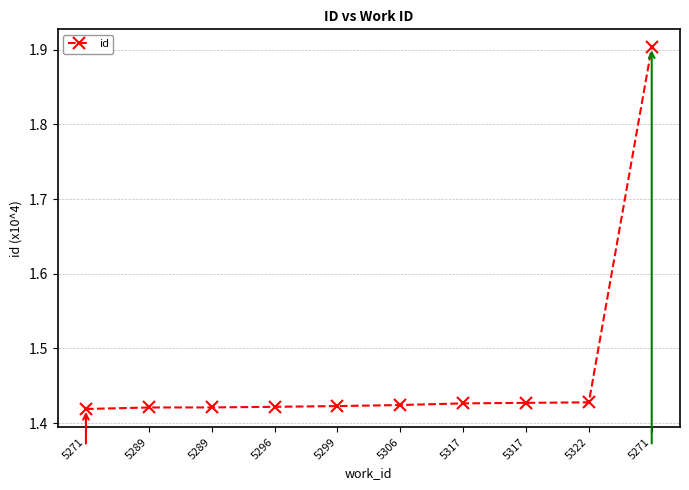

Between 5317 and 5271, which is larger?

5317